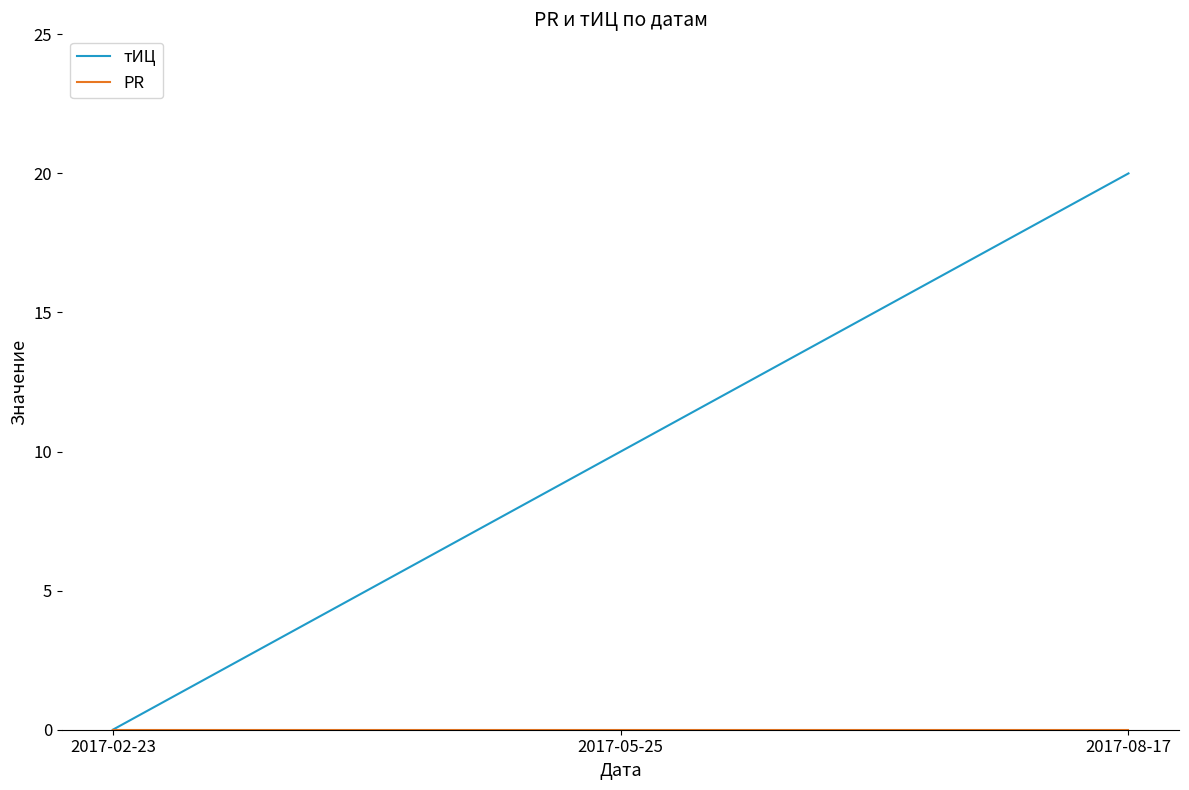

Does the chart have visible grid lines?

No